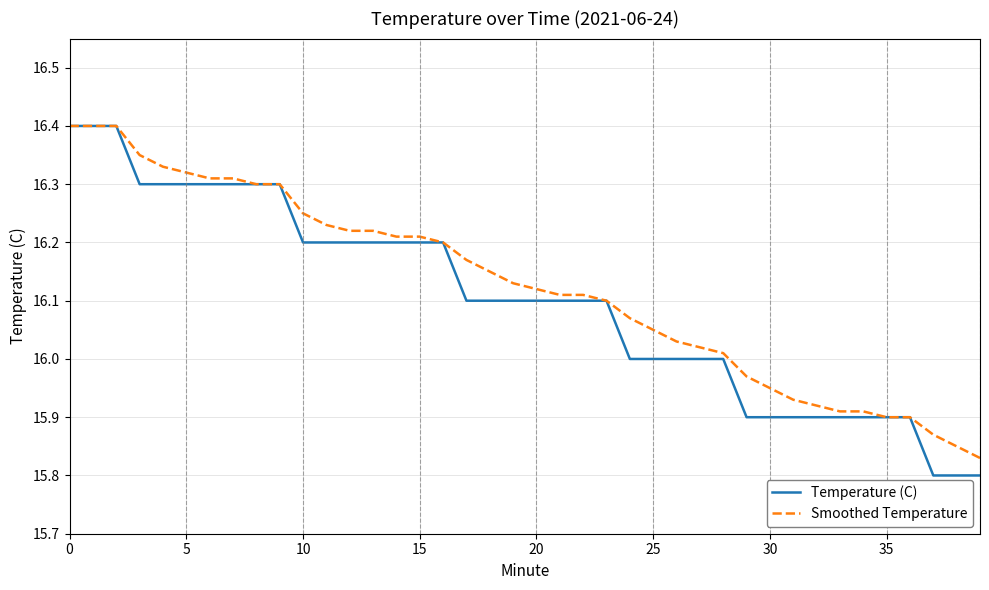

What is the sum of all Smoothed Temperature values?

645.0